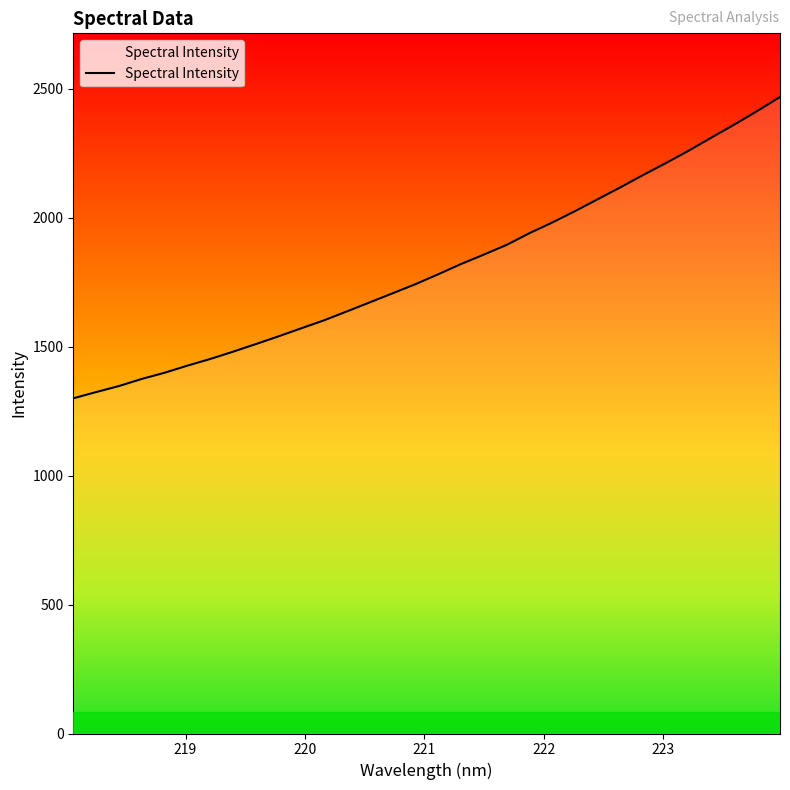

What is the sum of all values?

57760.4